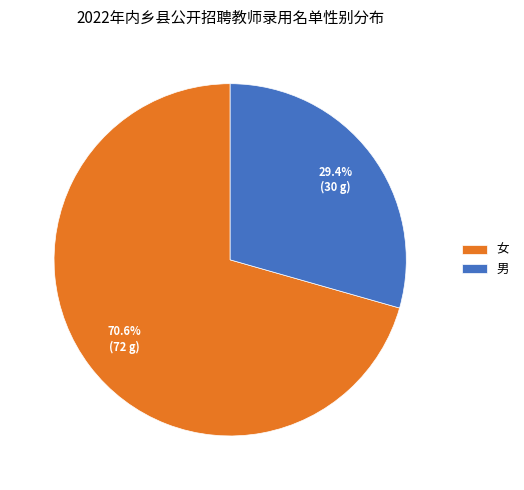

To the nearest percent, what is the combined percentage of 女 and 男?

100%